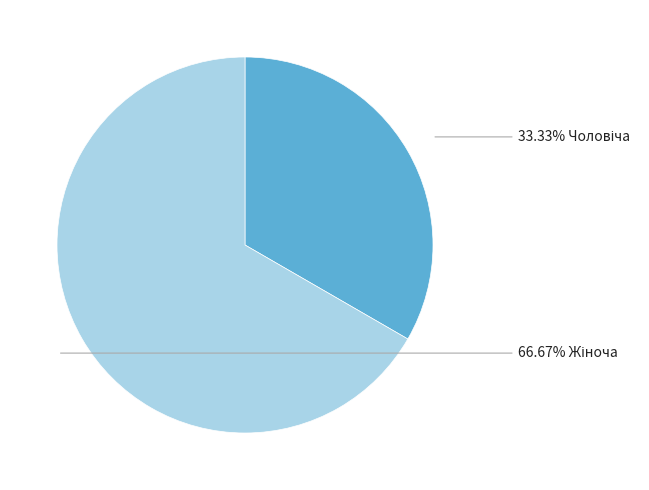

To the nearest percent, what is the difference between the largest and smallest slice percentages?

33%